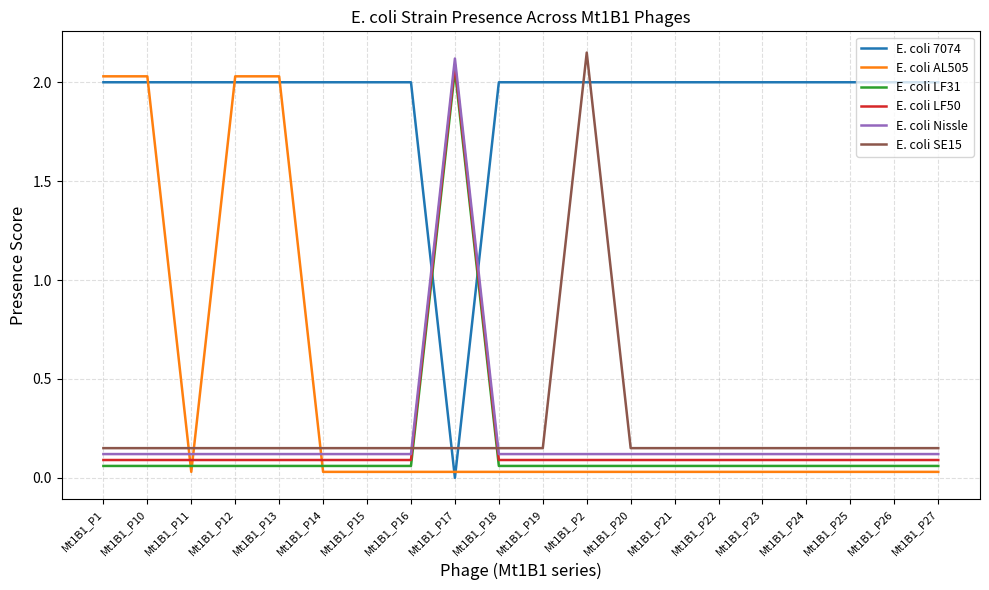

Does the chart have visible grid lines?

Yes